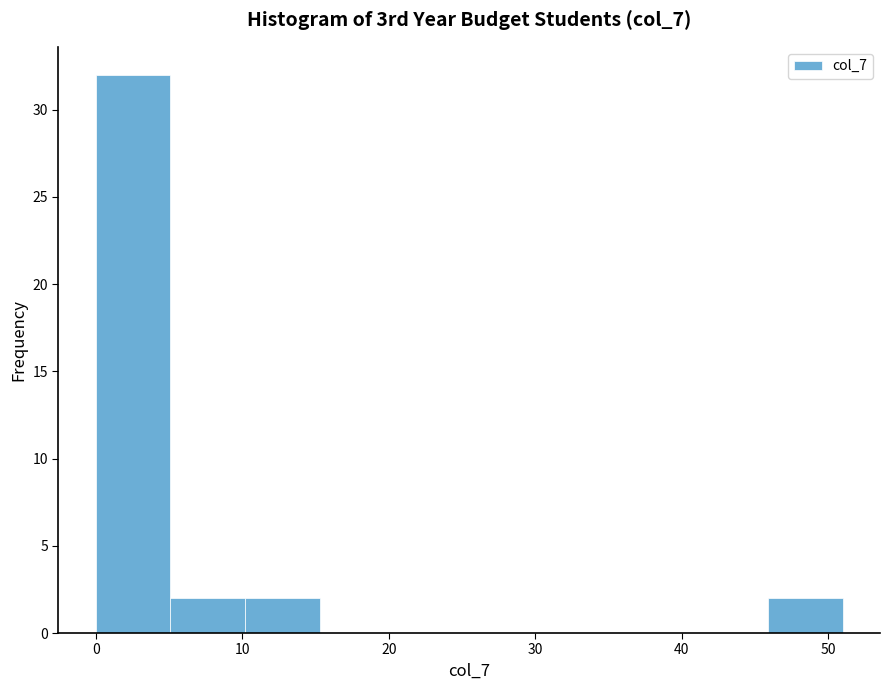

Over which range of the x-axis is the bar tallest?

0.0 to 5.1